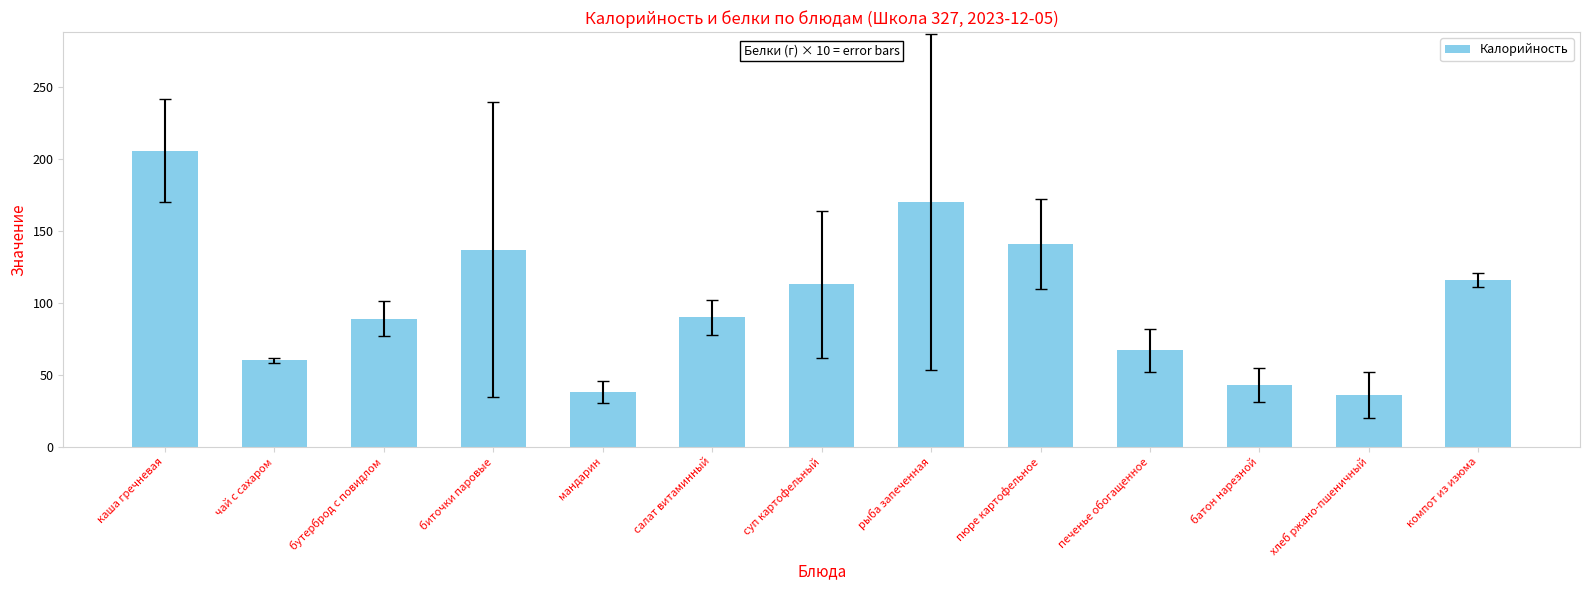

How many bars are there in total?

13